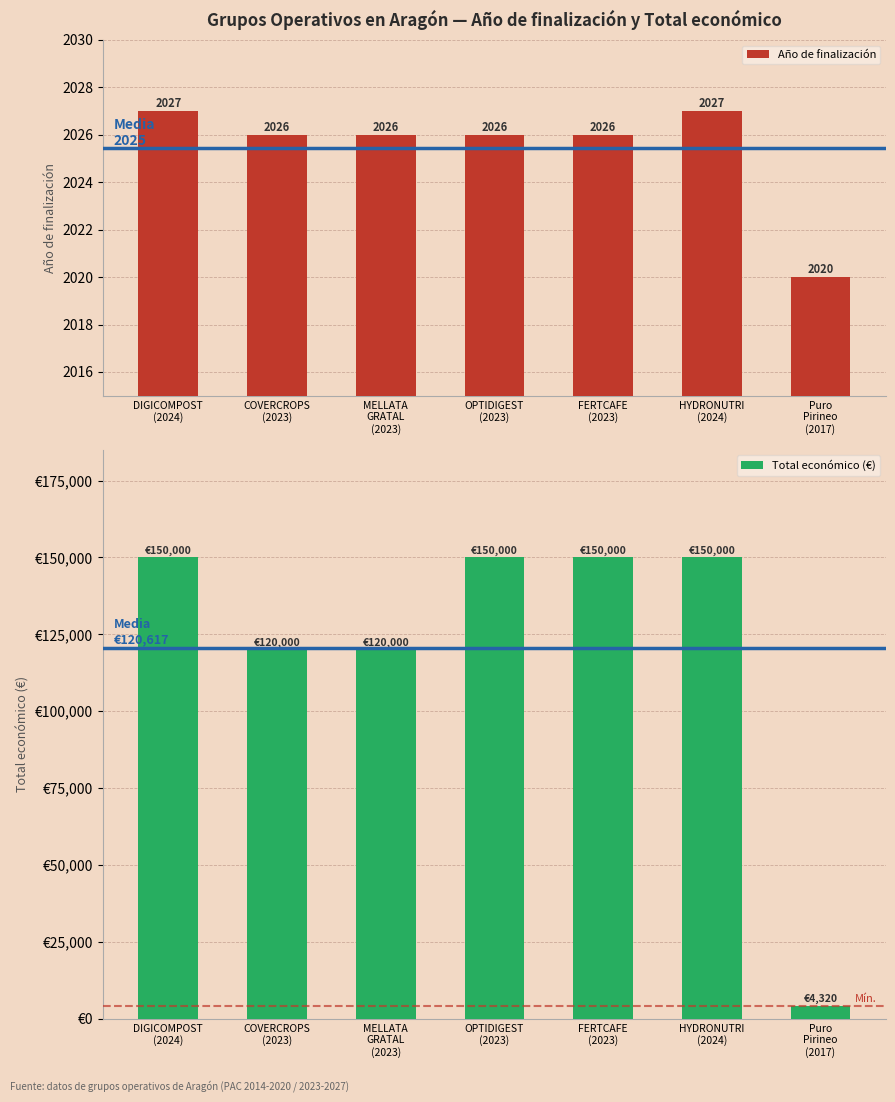

Reading right to left, list all the values displayed in this chart.

Año de finalización: 2020	2027	2026	2026	2026	2026	2027
Total económico (€): 4320	150000	150000	150000	120000	120000	150000